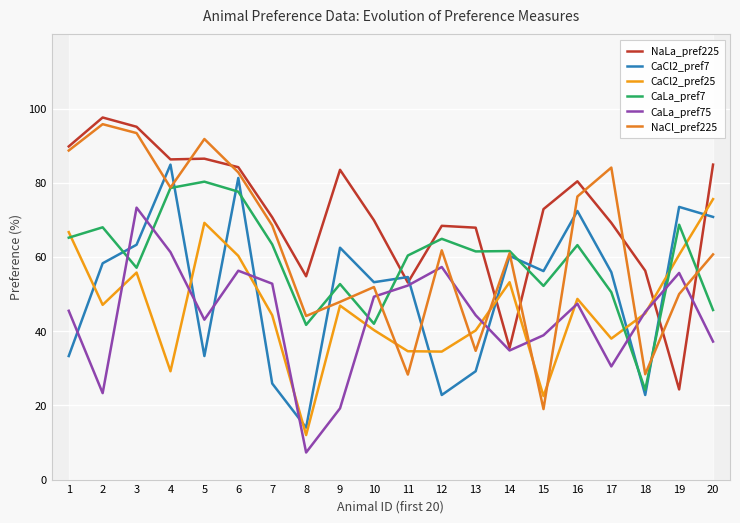

What is the sum of all CaCl2_pref7 values?

1028.5